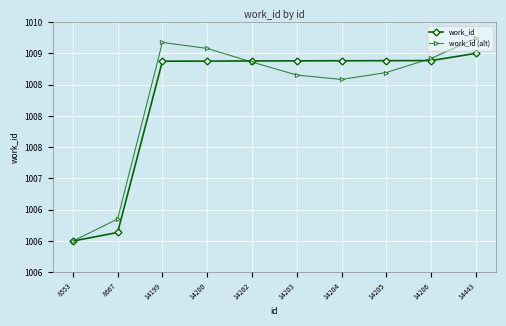

Where does the work_id (alt) series first go above 1008?

14199